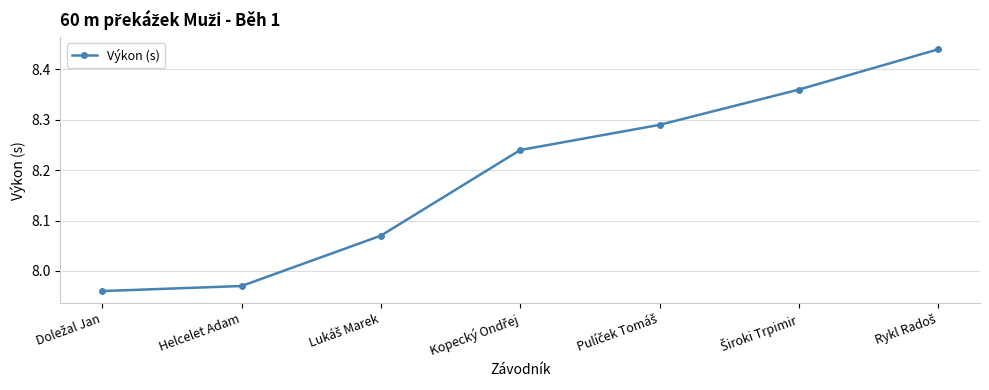

What is the difference between the second highest and minimum values?

0.4